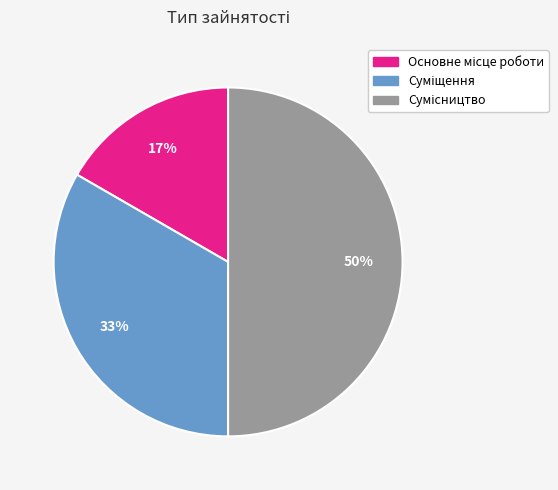

To the nearest percent, what is the average slice percentage?

33%